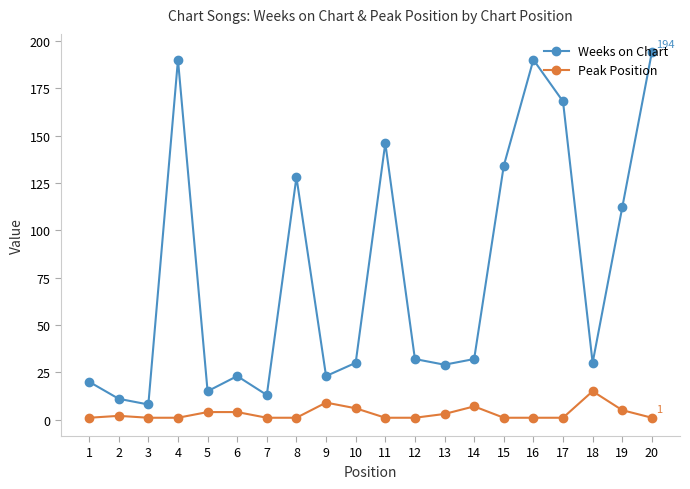

What is the difference between the Weeks on Chart values at 8 and 14?

96